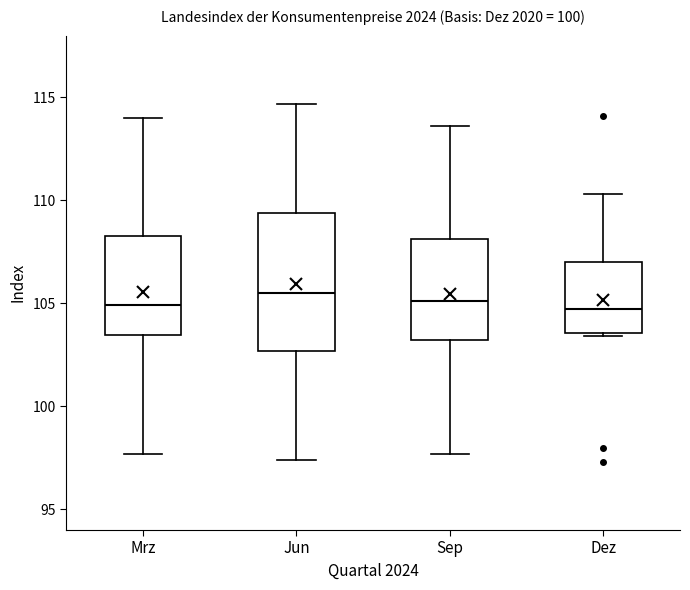

Where does the upper whisker of the box for Sep end on the y-axis? The values are not printed on the chart, so give them approximately, as read against the axis.

113.5